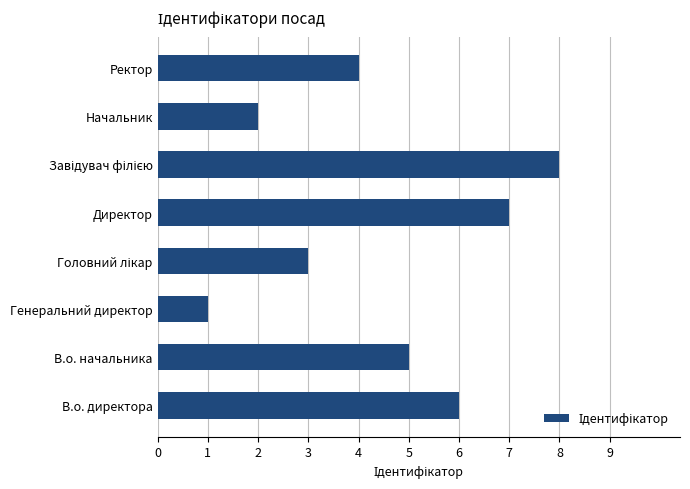

At which category does the chart reach its minimum across all series?

Генеральний директор